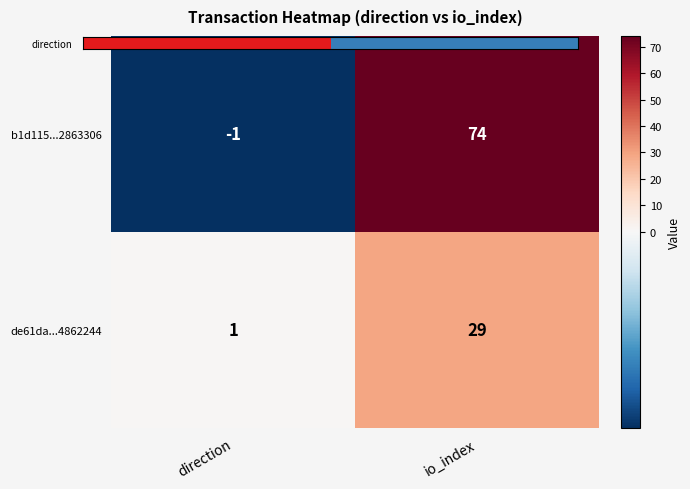

What is the sum of the de61da...4862244 values at direction and io_index?

30